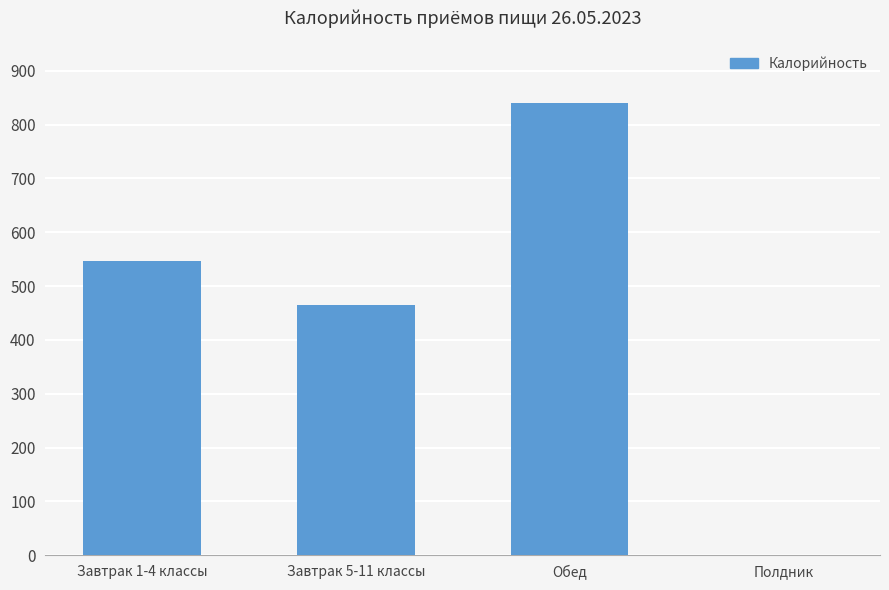

What is the change in value from Обед to Полдник?

-839.4